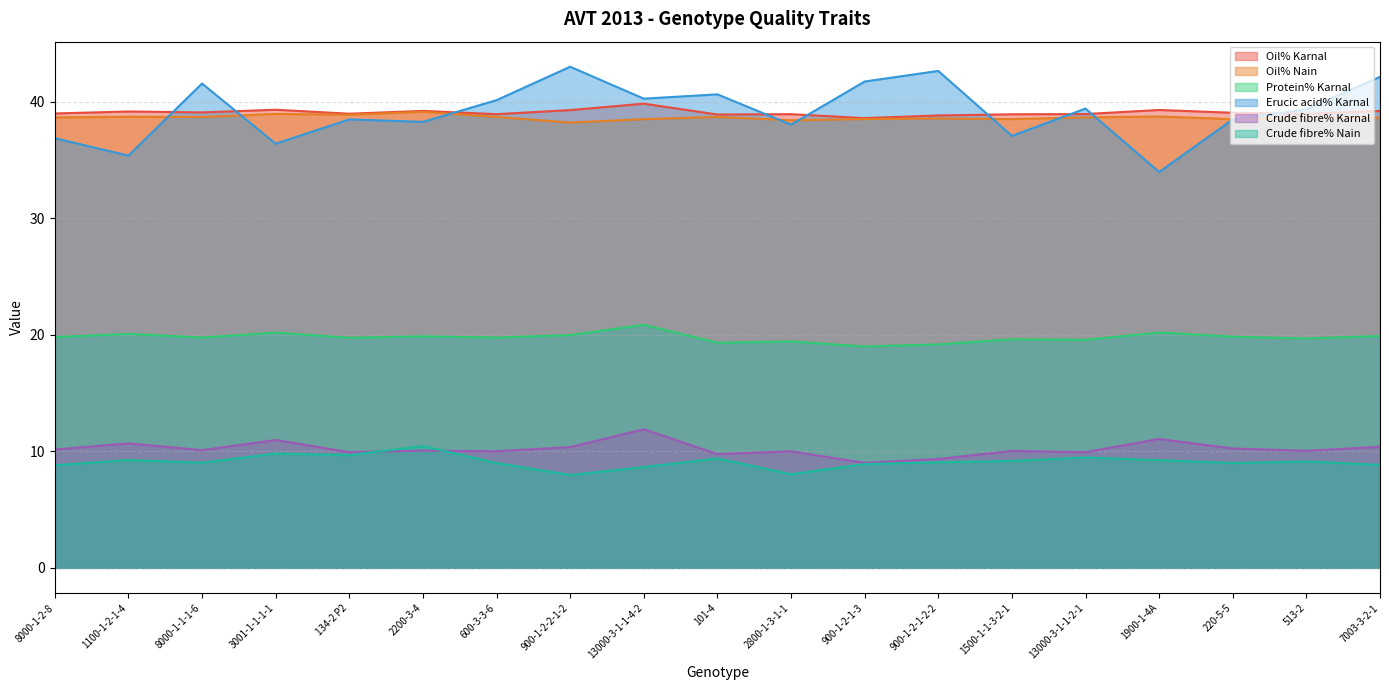

Reading left to right, list all the values displayed in this chart.

Oil% Karnal: 8000-1-2-8=39.0	1100-1-2-1-4=39.1	8000-1-1-1-6=39.1	3001-1-1-1-1=39.3	134-2 P2=39.0	2200-3-4=39.2	600-3-3-6=38.9	900-1-2-2-1-2=39.3	13000-3-1-1-4-2=39.8	101-4=38.9	2800-1-3-1-1=38.9	900-1-2-1-3=38.6	900-1-2-1-2-2=38.8	1500-1-1-3-2-1=38.9	13000-3-1-1-2-1=38.9	1900-1-4A=39.3	220-5-5=39.0	513-2=39.0	7003-3-2-1=39.2
Oil% Nain: 8000-1-2-8=38.6	1100-1-2-1-4=38.7	8000-1-1-1-6=38.7	3001-1-1-1-1=38.9	134-2 P2=38.9	2200-3-4=39.1	600-3-3-6=38.7	900-1-2-2-1-2=38.2	13000-3-1-1-4-2=38.5	101-4=38.7	2800-1-3-1-1=38.4	900-1-2-1-3=38.5	900-1-2-1-2-2=38.5	1500-1-1-3-2-1=38.5	13000-3-1-1-2-1=38.6	1900-1-4A=38.7	220-5-5=38.5	513-2=38.6	7003-3-2-1=38.6
Protein% Karnal: 8000-1-2-8=19.8	1100-1-2-1-4=20.1	8000-1-1-1-6=19.8	3001-1-1-1-1=20.2	134-2 P2=19.7	2200-3-4=19.9	600-3-3-6=19.8	900-1-2-2-1-2=20.0	13000-3-1-1-4-2=20.9	101-4=19.3	2800-1-3-1-1=19.4	900-1-2-1-3=19.0	900-1-2-1-2-2=19.2	1500-1-1-3-2-1=19.6	13000-3-1-1-2-1=19.6	1900-1-4A=20.2	220-5-5=19.8	513-2=19.7	7003-3-2-1=19.9
Erucic acid% Karnal: 8000-1-2-8=36.9	1100-1-2-1-4=35.4	8000-1-1-1-6=41.5	3001-1-1-1-1=36.4	134-2 P2=38.5	2200-3-4=38.3	600-3-3-6=40.1	900-1-2-2-1-2=43.0	13000-3-1-1-4-2=40.2	101-4=40.6	2800-1-3-1-1=38.0	900-1-2-1-3=41.7	900-1-2-1-2-2=42.6	1500-1-1-3-2-1=37.1	13000-3-1-1-2-1=39.4	1900-1-4A=34.0	220-5-5=38.5	513-2=39.3	7003-3-2-1=42.1
Crude fibre% Karnal: 8000-1-2-8=10.2	1100-1-2-1-4=10.7	8000-1-1-1-6=10.1	3001-1-1-1-1=11.0	134-2 P2=9.9	2200-3-4=10.1	600-3-3-6=10.0	900-1-2-2-1-2=10.4	13000-3-1-1-4-2=11.9	101-4=9.8	2800-1-3-1-1=10.0	900-1-2-1-3=9.0	900-1-2-1-2-2=9.3	1500-1-1-3-2-1=10.0	13000-3-1-1-2-1=9.9	1900-1-4A=11.1	220-5-5=10.2	513-2=10.0	7003-3-2-1=10.4
Crude fibre% Nain: 8000-1-2-8=8.8	1100-1-2-1-4=9.3	8000-1-1-1-6=9.0	3001-1-1-1-1=9.8	134-2 P2=9.7	2200-3-4=10.4	600-3-3-6=9.0	900-1-2-2-1-2=8.0	13000-3-1-1-4-2=8.6	101-4=9.4	2800-1-3-1-1=8.0	900-1-2-1-3=8.9	900-1-2-1-2-2=9.1	1500-1-1-3-2-1=9.2	13000-3-1-1-2-1=9.5	1900-1-4A=9.2	220-5-5=9.0	513-2=9.1	7003-3-2-1=8.8